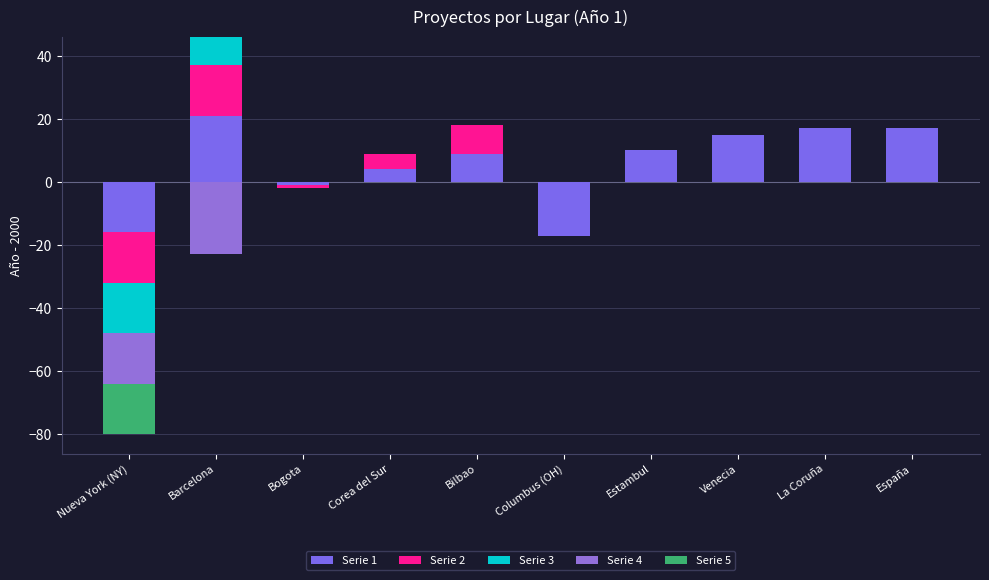

How many data points in Serie 1 are above 10?

4